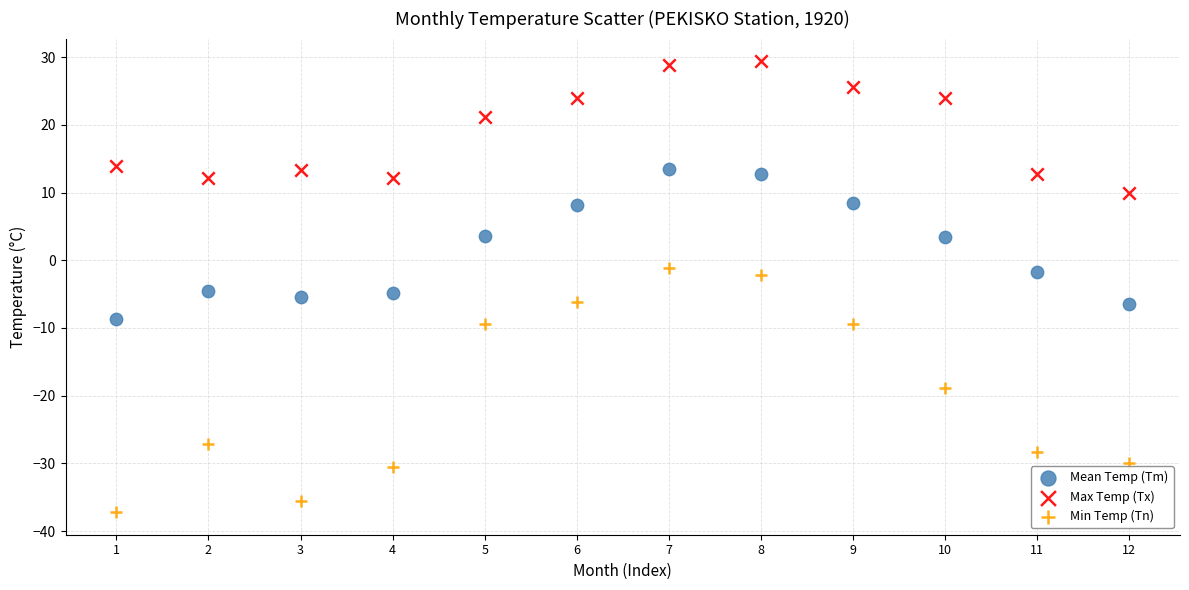

Which series has the largest Y range (max minus min)?

Min Temp (Tn)